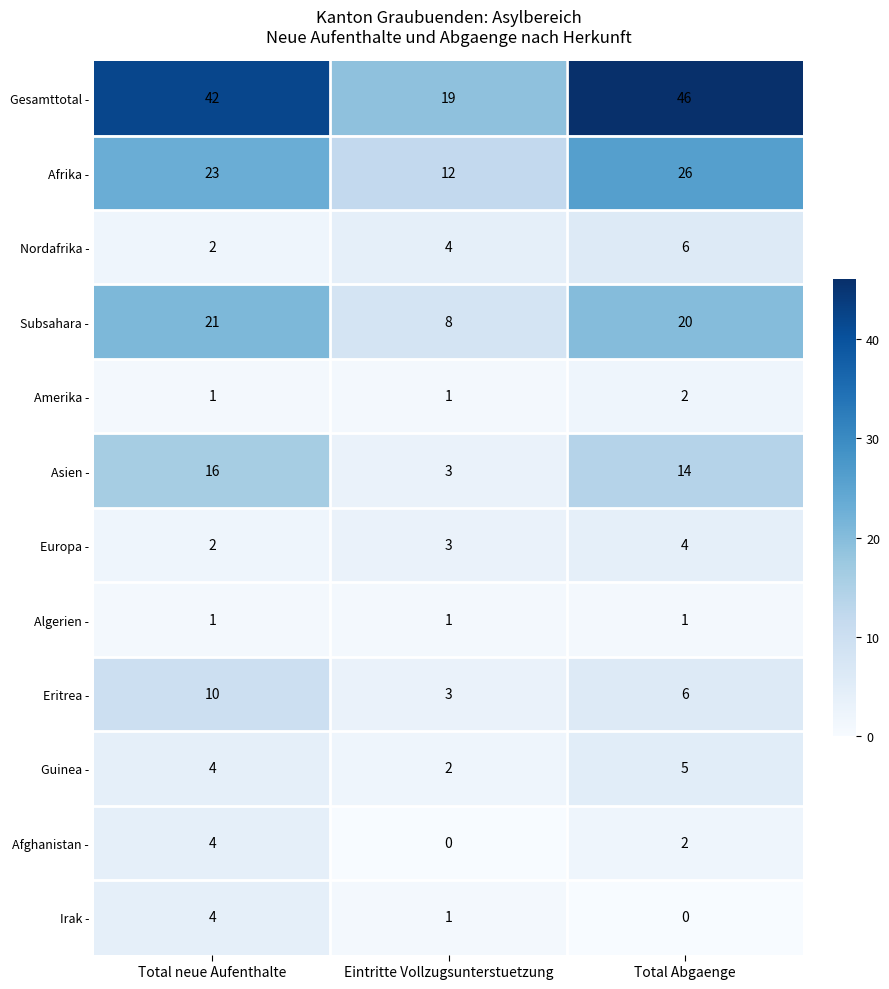

Which series has the widest spread of values?

Gesamttotal -